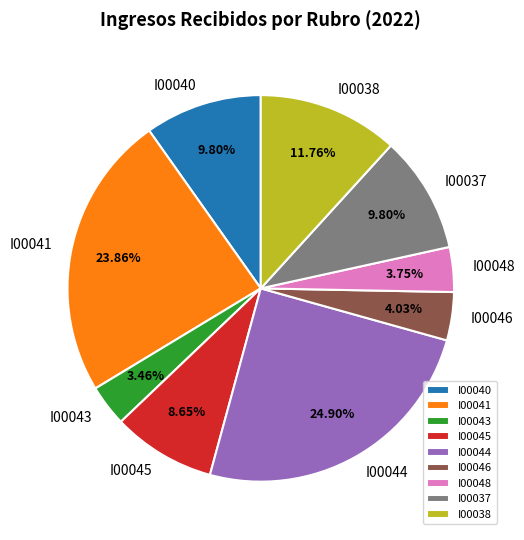

What is the ratio of the value at I00048 to the value at I00043?

1.1